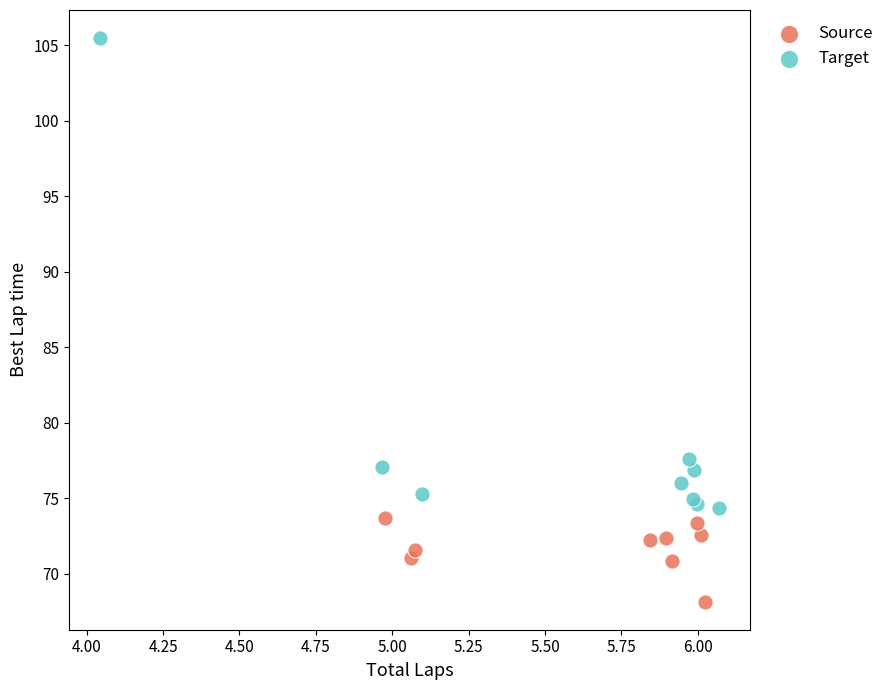

What are all the series names shown in the legend?

Source, Target